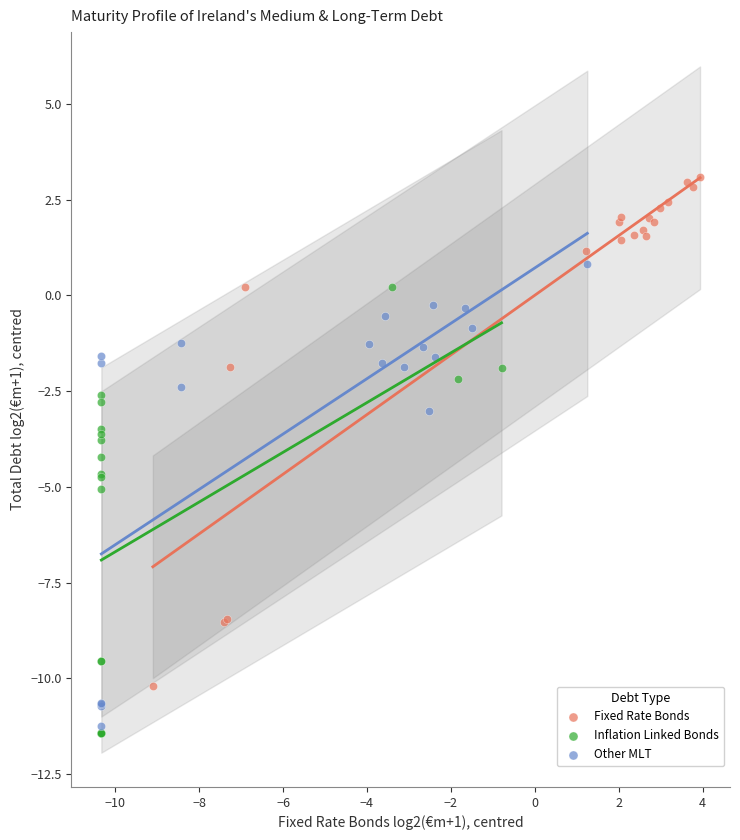

Which series has the widest spread of Y values?

Fixed Rate Bonds